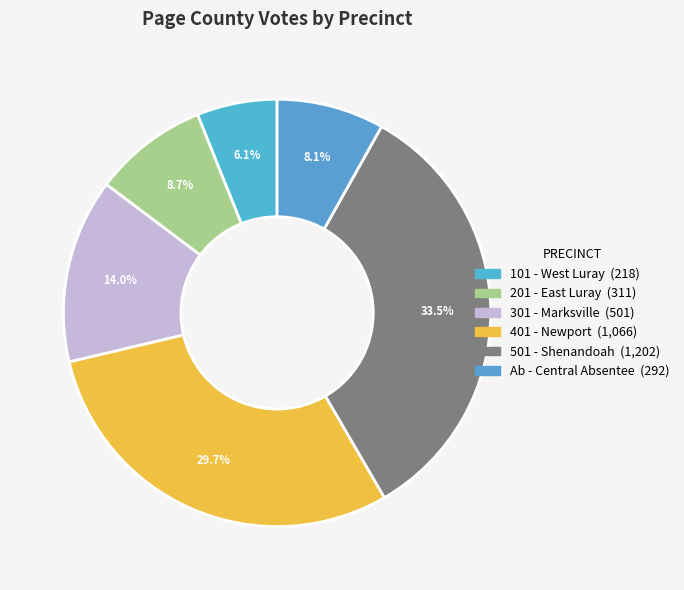

What is the largest slice in the pie chart?

501 - Shenandoah